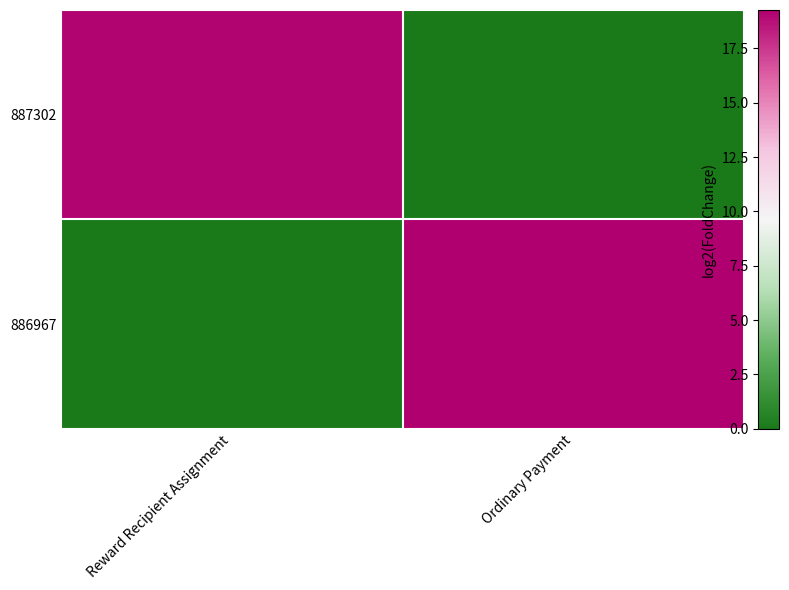

At which category is the sum across all series the highest?

Ordinary Payment